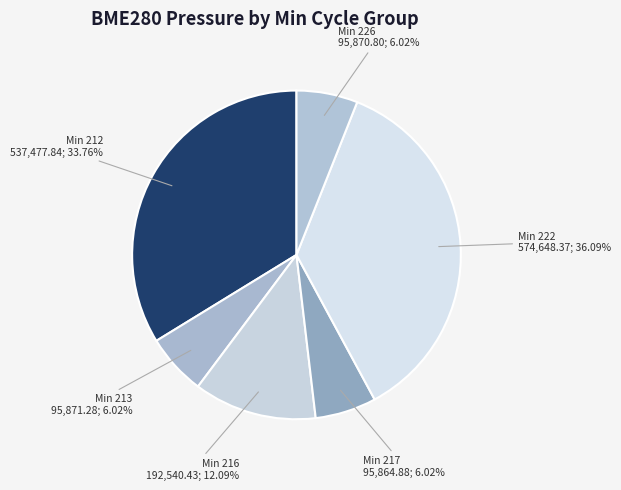

Count the number of slices in the pie.

6